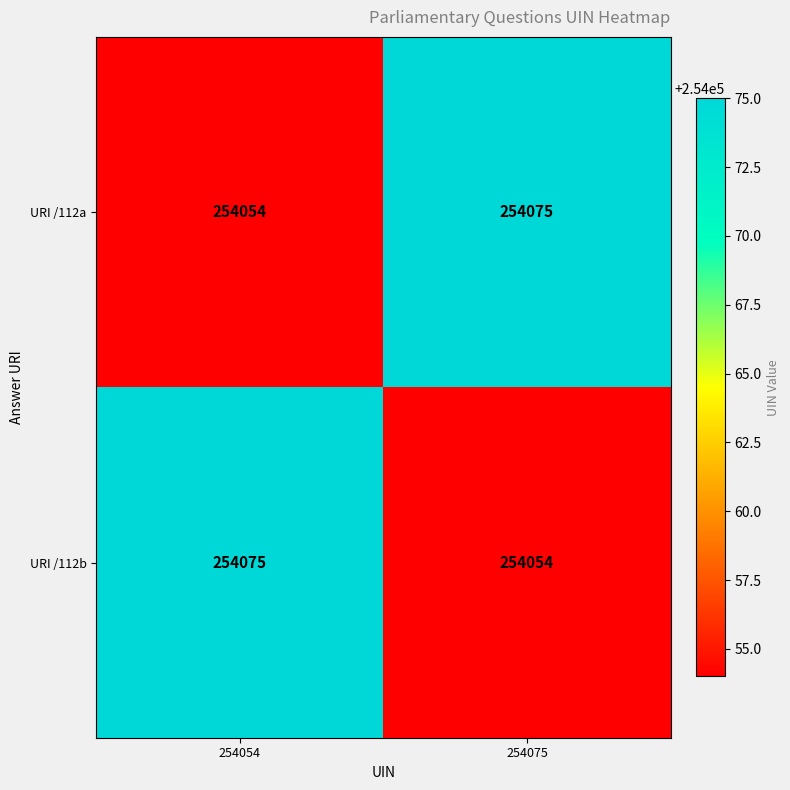

Reading left to right, extract all data points from this chart.

URI /112a: 254054	254075
URI /112b: 254075	254054